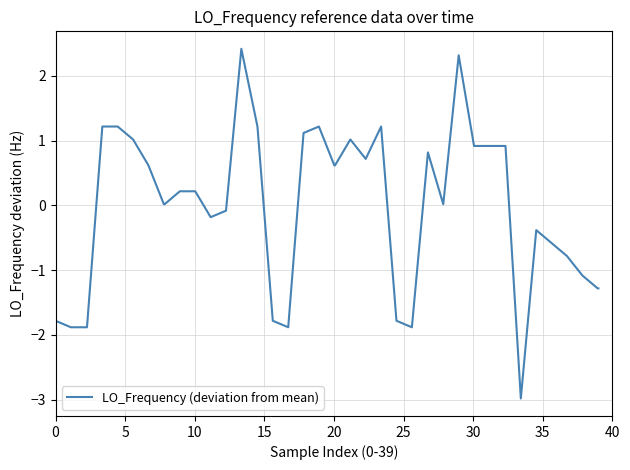

Is this an area chart (filled region under the line)?

No